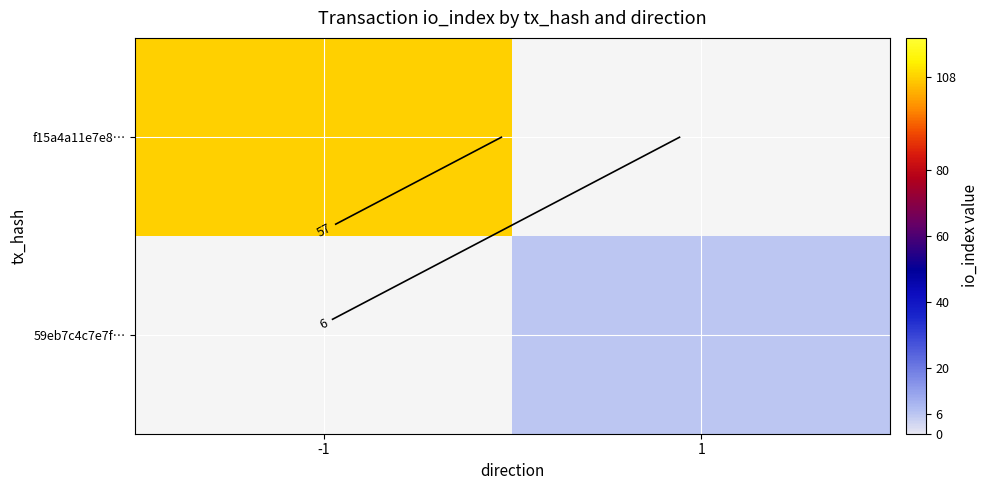

Which series has the largest total across all categories?

f15a4a11e7e8…